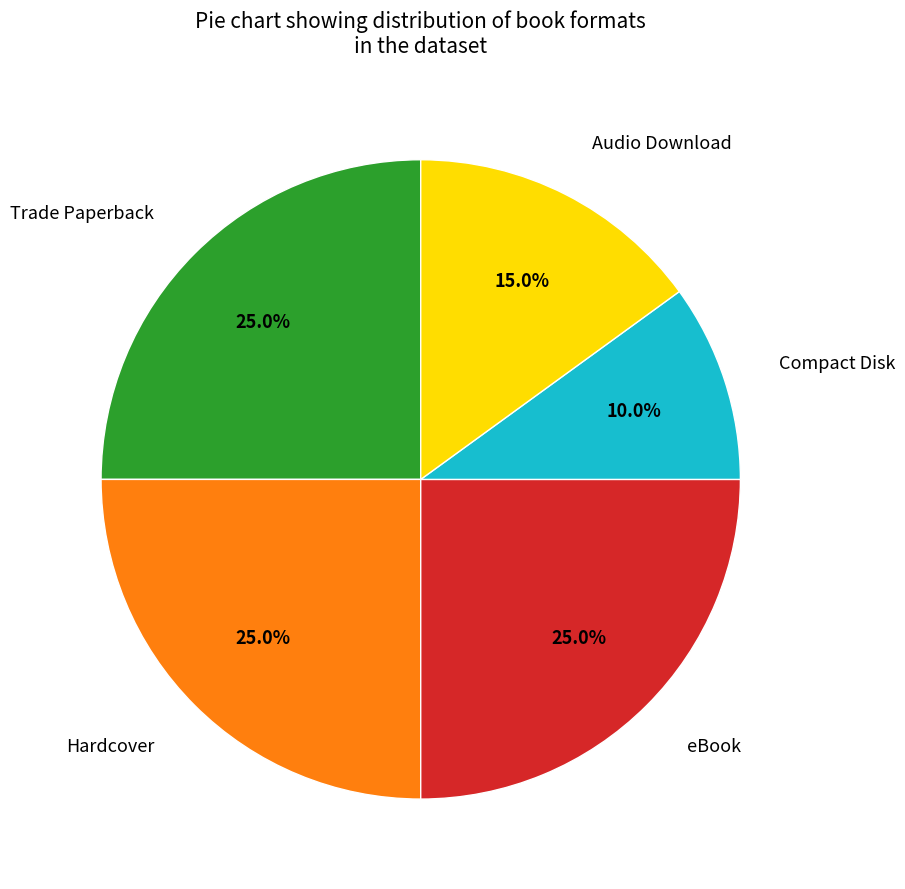

Is Hardcover the majority of the pie?

No